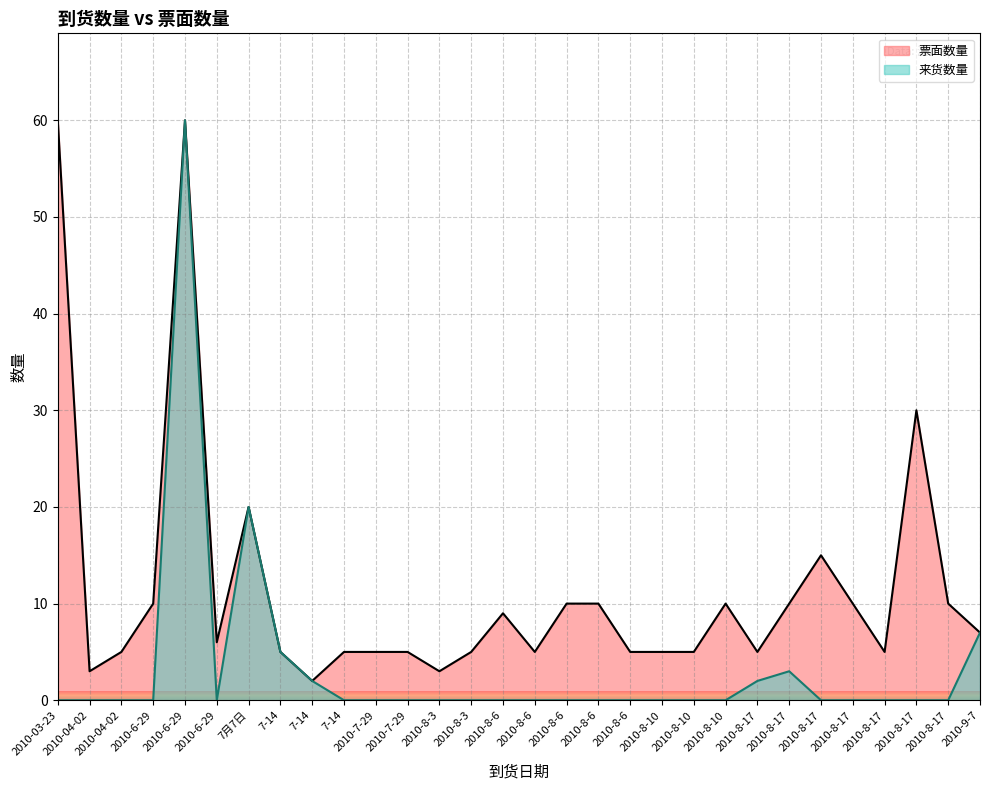

True or false: 票面数量 has more than 1 interior local peaks.

True